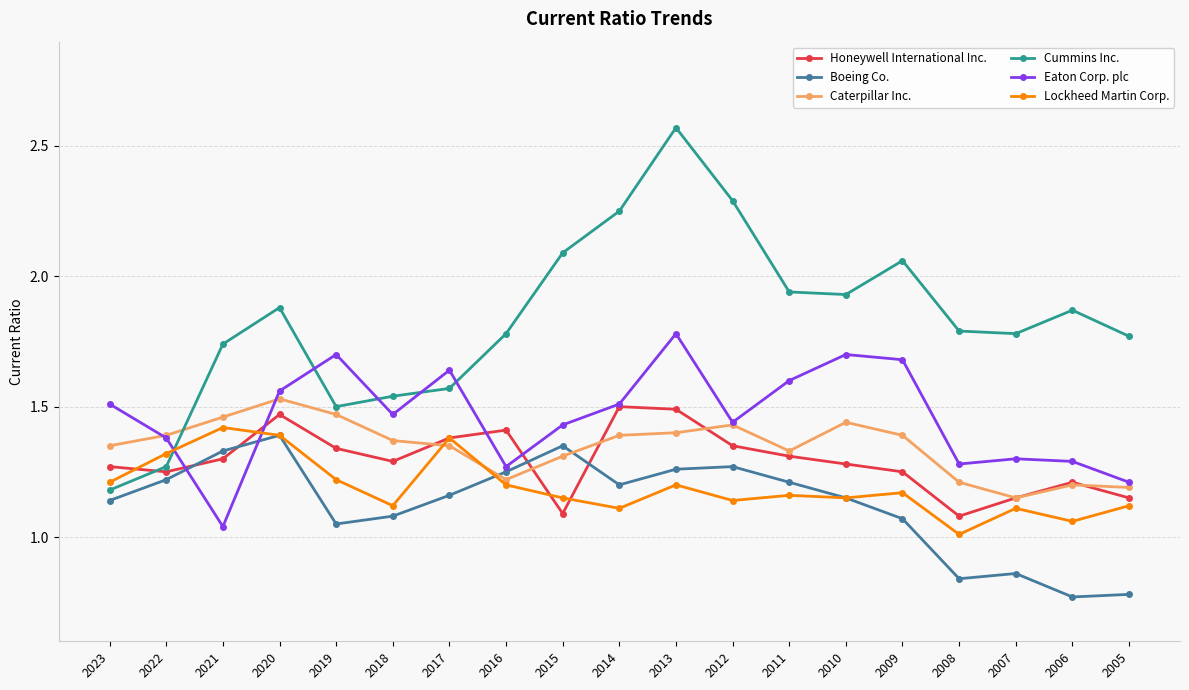

How many times do Cummins Inc. and Honeywell International Inc. cross each other?

1